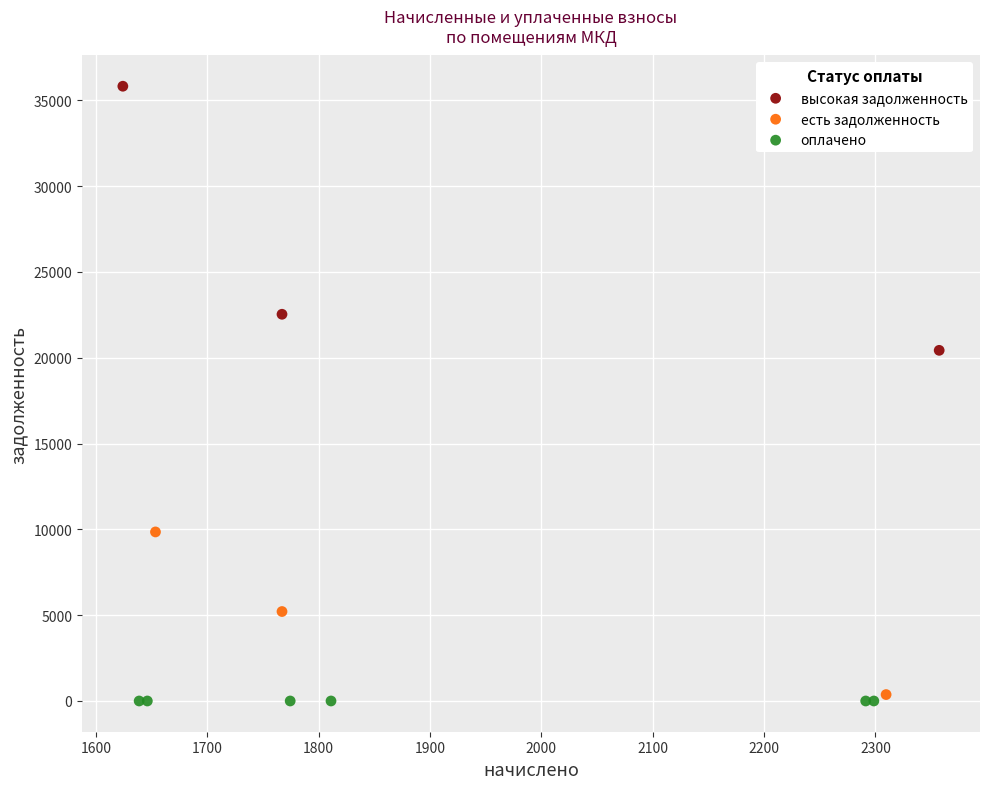

Which series contains the highest Y value?

высокая задолженность